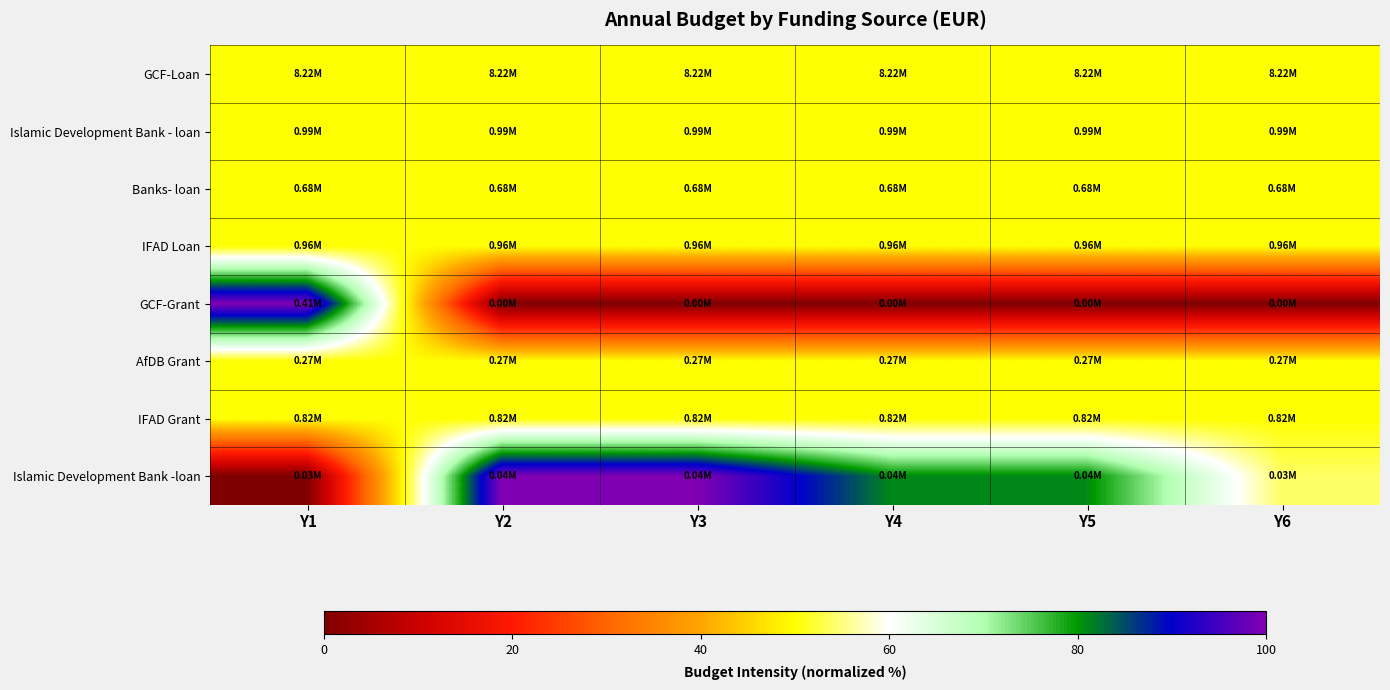

Reading left to right, what are all the values shown in this chart?

GCF-Loan: Y1=50.0	Y2=50.0	Y3=50.0	Y4=50.0	Y5=50.0	Y6=50.0
Islamic Development Bank - loan: Y1=50.0	Y2=50.0	Y3=50.0	Y4=50.0	Y5=50.0	Y6=50.0
Banks- loan: Y1=50.0	Y2=50.0	Y3=50.0	Y4=50.0	Y5=50.0	Y6=50.0
IFAD Loan: Y1=50.0	Y2=50.0	Y3=50.0	Y4=50.0	Y5=50.0	Y6=50.0
GCF-Grant: Y1=100.0	Y2=0.0	Y3=0.0	Y4=0.0	Y5=0.0	Y6=0.0
AfDB Grant: Y1=50.0	Y2=50.0	Y3=50.0	Y4=50.0	Y5=50.0	Y6=50.0
IFAD Grant: Y1=50.0	Y2=50.0	Y3=50.0	Y4=50.0	Y5=50.0	Y6=50.0
Islamic Development Bank -loan: Y1=0.0	Y2=100.0	Y3=100.0	Y4=81.0	Y5=81.0	Y6=54.0